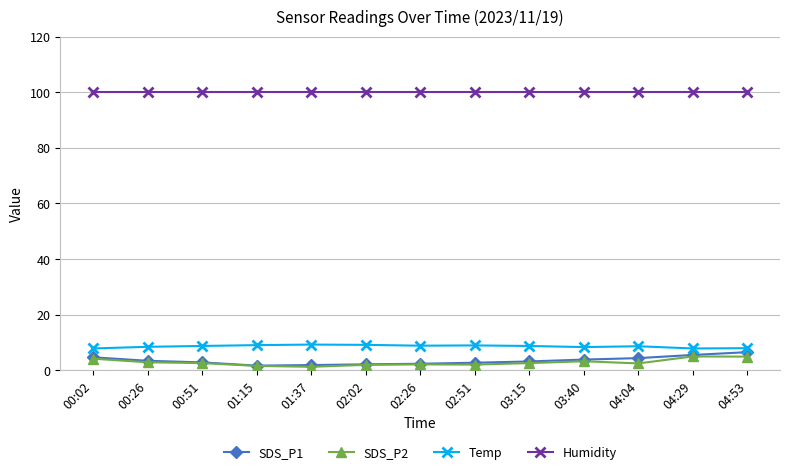

Is it true that Temp equals 7.8 at 04:29?

True